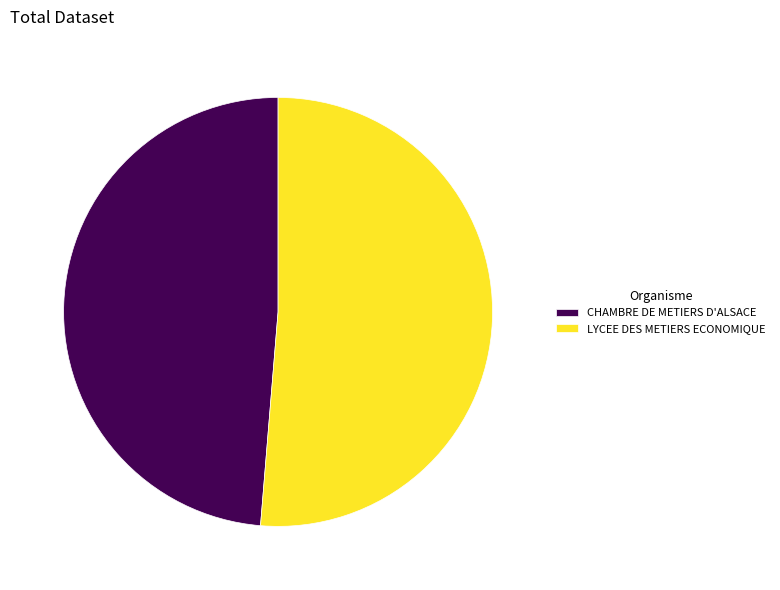

The LYCEE DES METIERS ECONOMIQUE slice represents 60% of the pie. True or false?

False